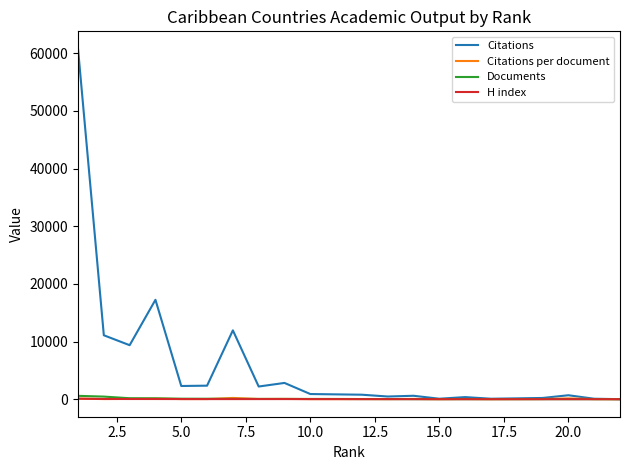

Which series has the largest total across all categories?

Citations